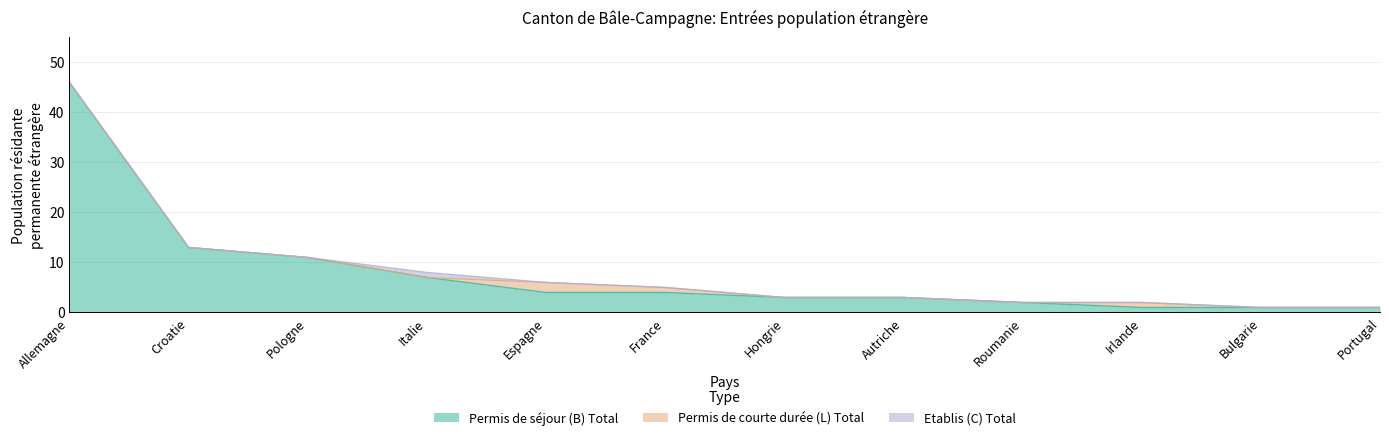

What is the sum of all Permis de courte durée (L) Total values?

4